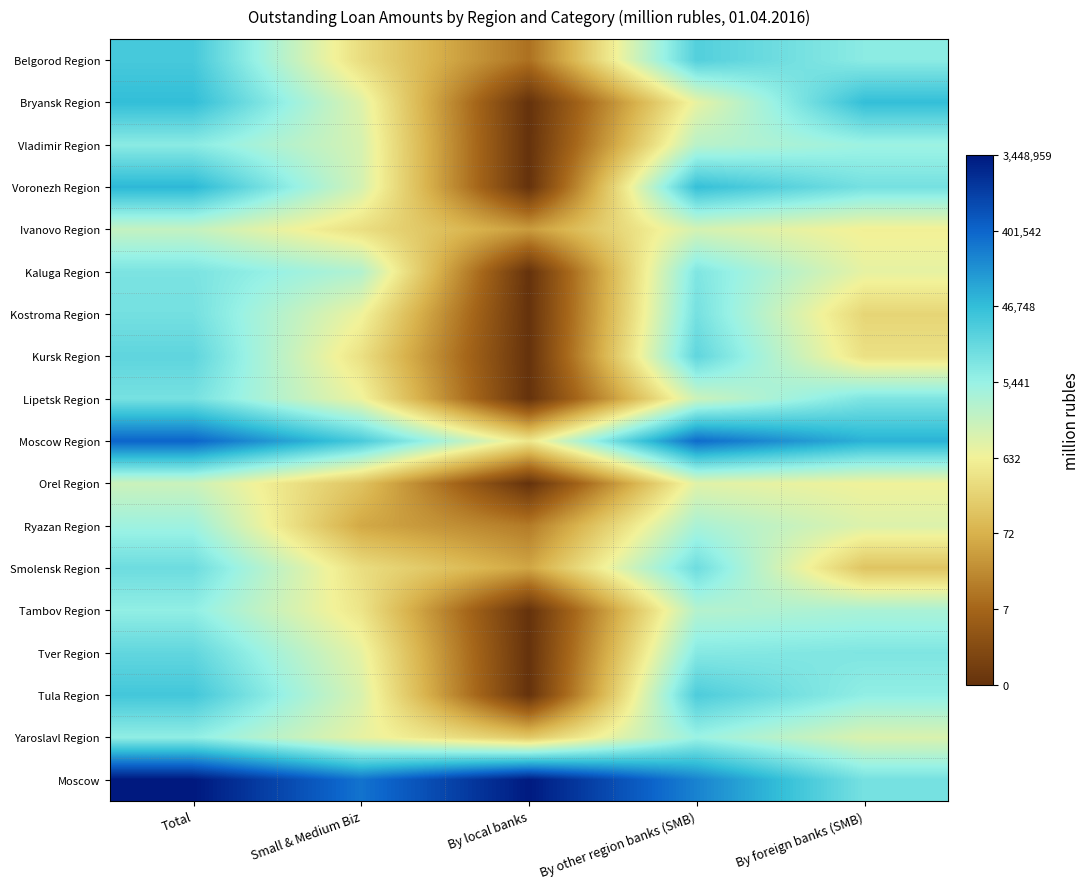

At Small & Medium Biz, list the series in order from smallest to largest.

Ryazan Region, Orel Region, Belgorod Region, Smolensk Region, Ivanovo Region, Kursk Region, Tambov Region, Kostroma Region, Lipetsk Region, Yaroslavl Region, Tver Region, Bryansk Region, Tula Region, Vladimir Region, Voronezh Region, Kaluga Region, Moscow Region, Moscow